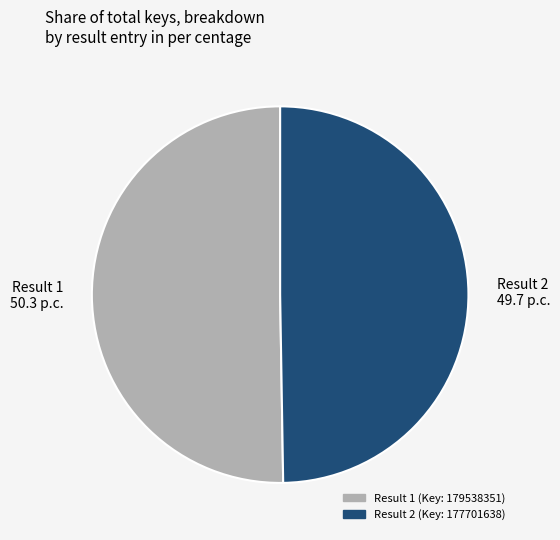

Which category has the smallest portion of the pie?

Result 2 49.7 p.c.